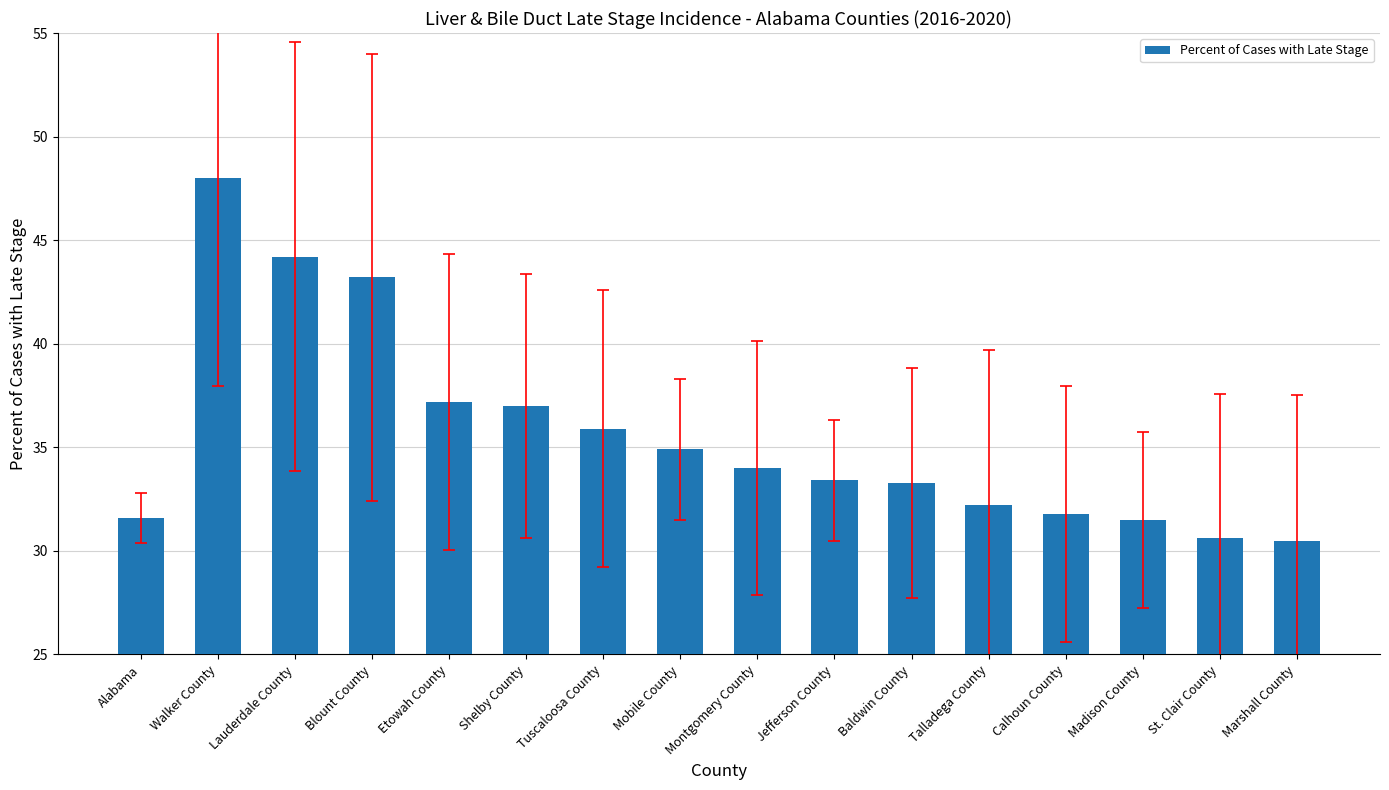

At which category does the chart reach its peak across all series?

Walker County